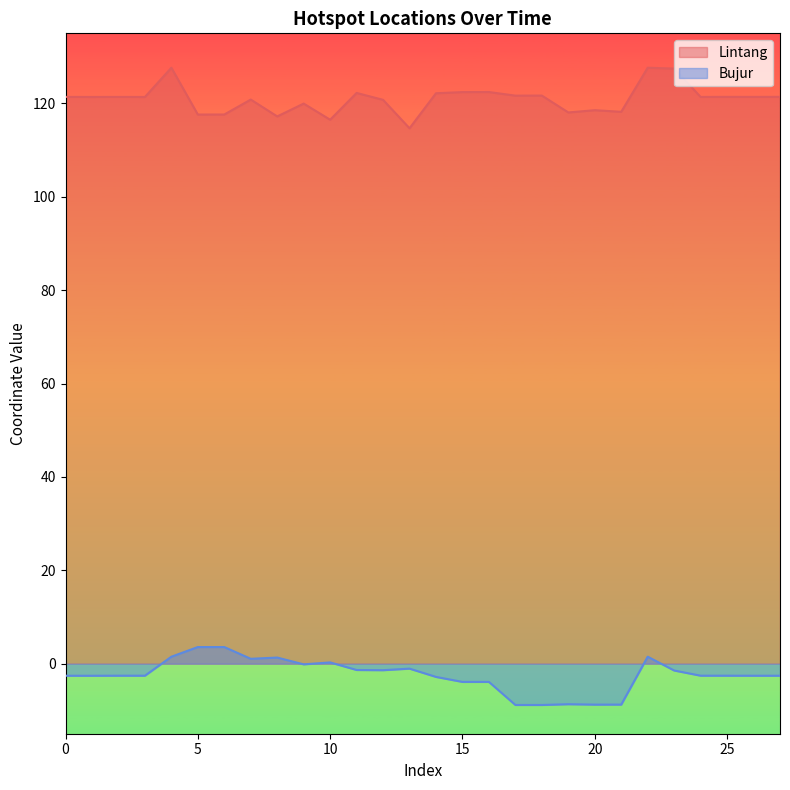

Rank the series by their maximum value, from highest to lowest.

Lintang, Bujur